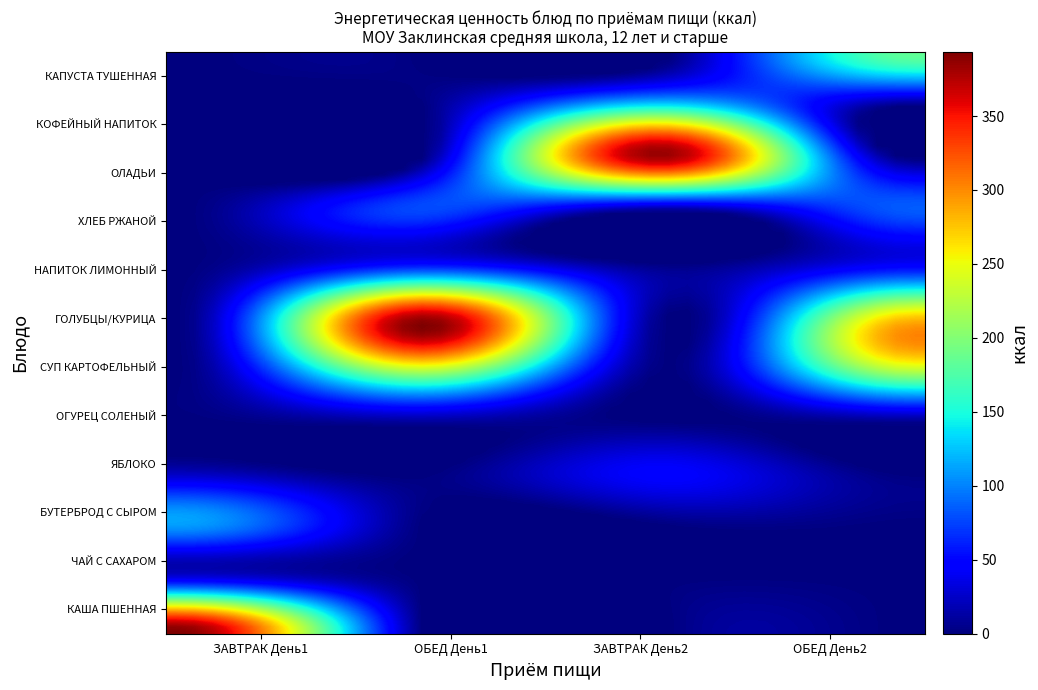

What is the sum of the КАПУСТА ТУШЕННАЯ values at 3 and 2?

184.6